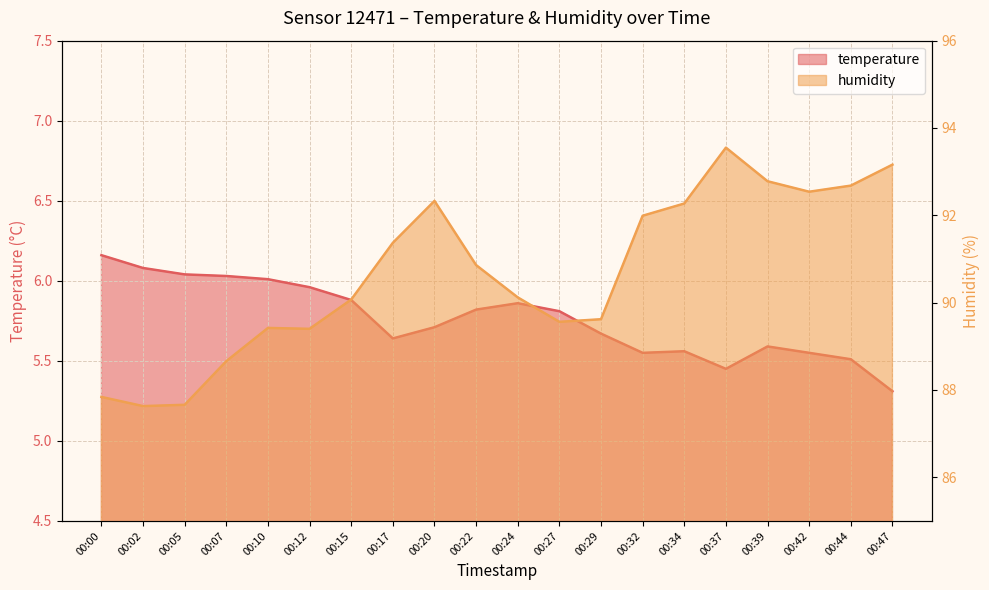

What is the approximate value of temperature at 00:37?

5.5